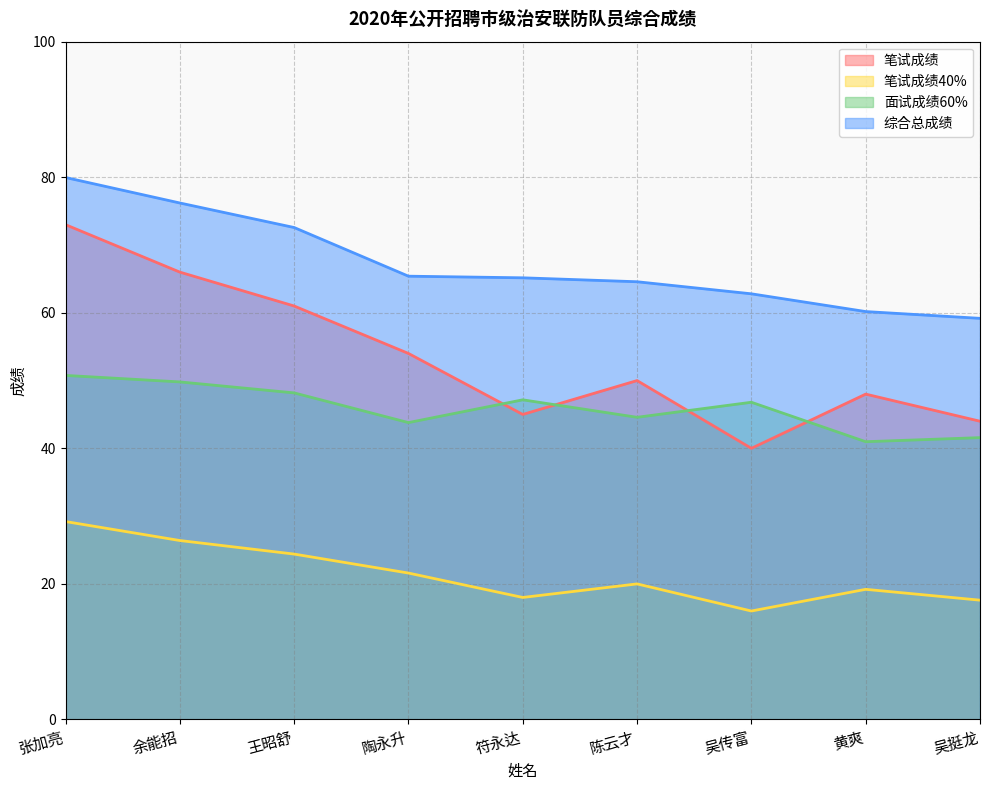

What is the sum of the 笔试成绩 values at 余能招 and 吴传富?

106.0